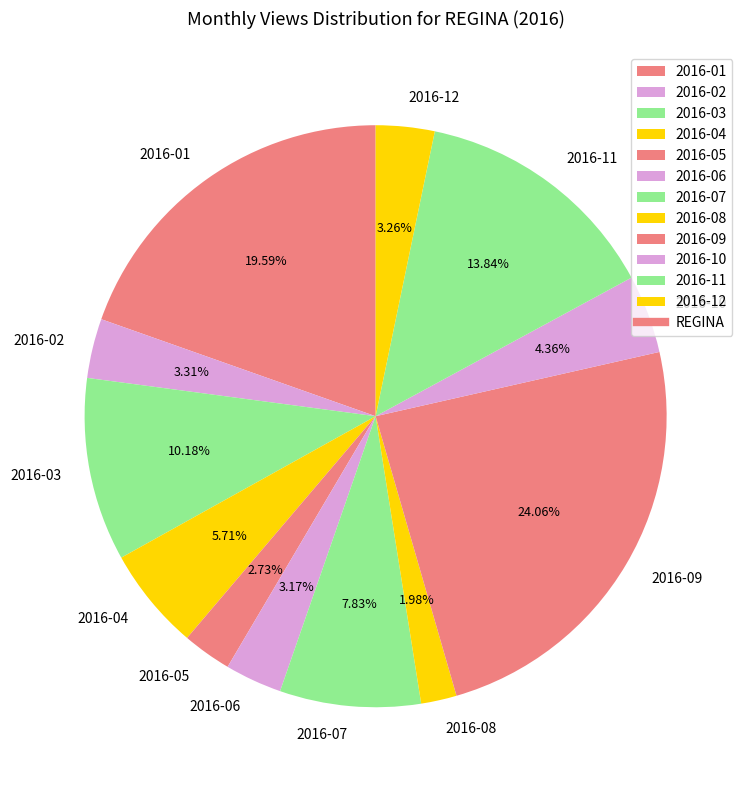

True or false: 2016-10 accounts for 16% of the total.

False